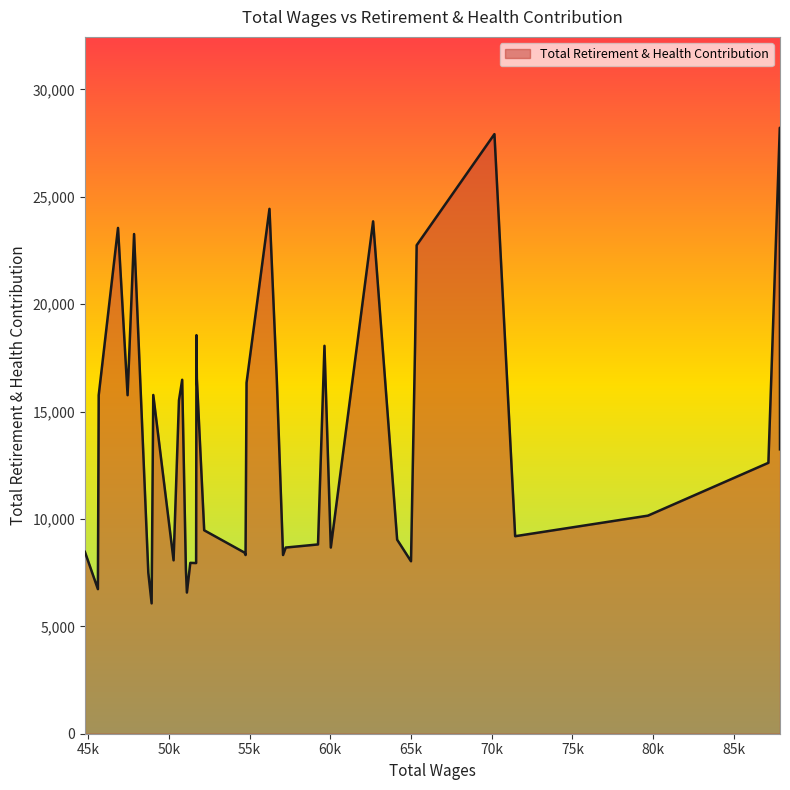

What is the maximum value shown in the chart?

28212